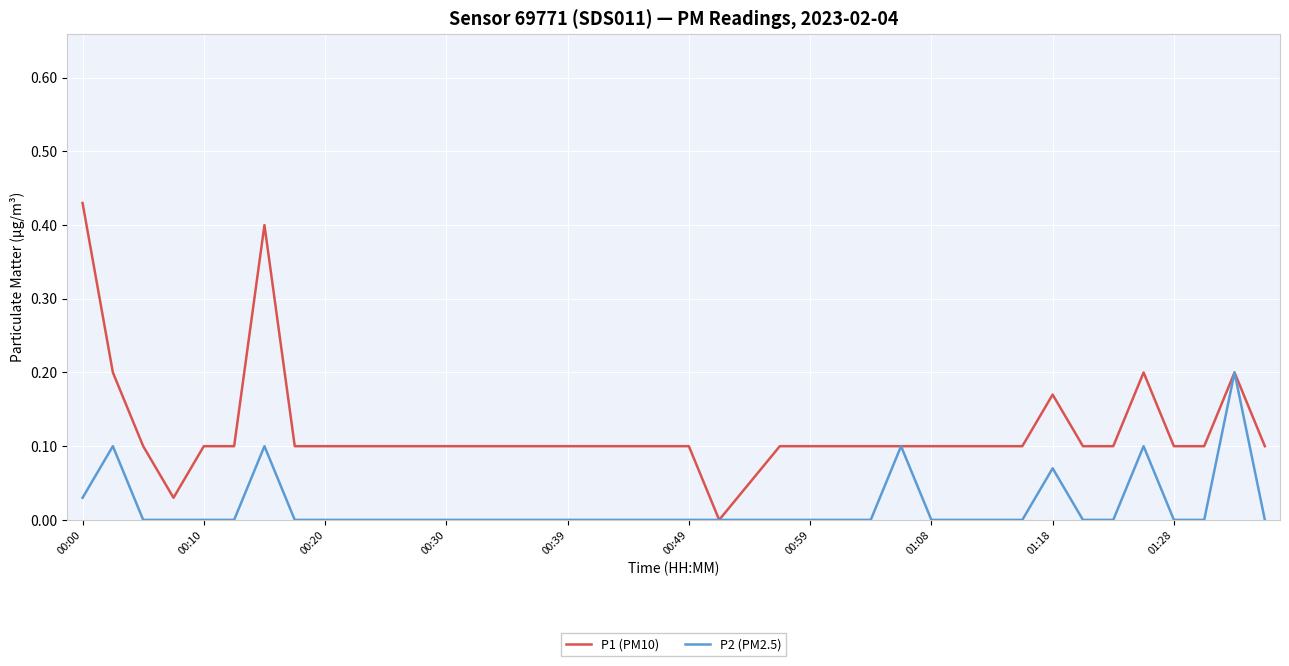

List the series in order of their overall mean, lowest first.

P2 (PM2.5), P1 (PM10)